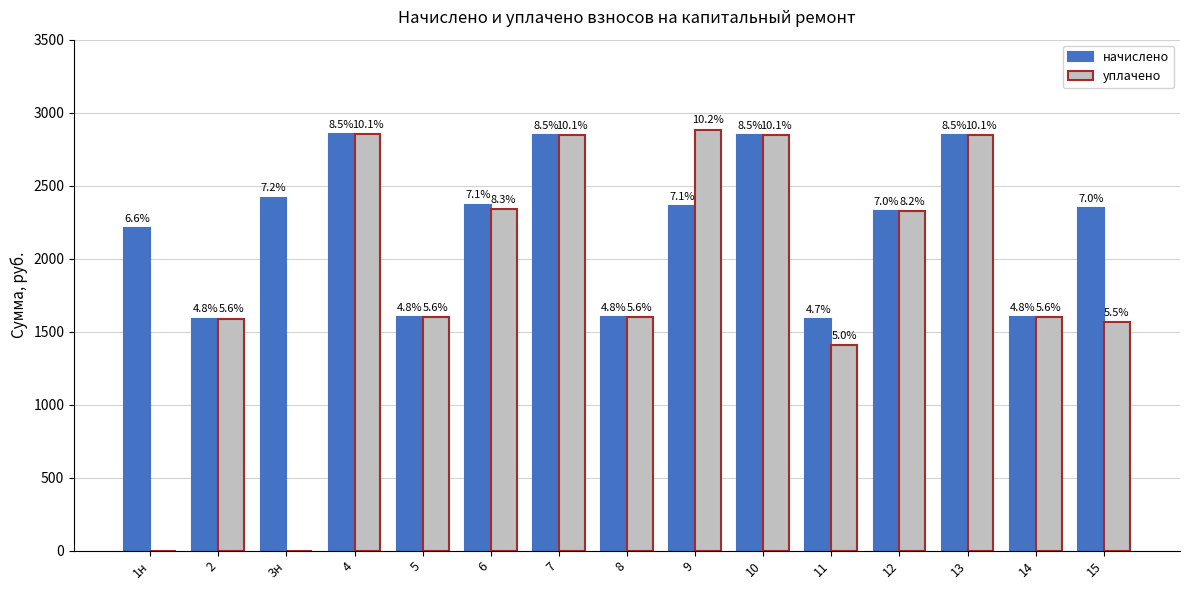

What is the value of the начислено bar at the 15th from the left?

2346.8